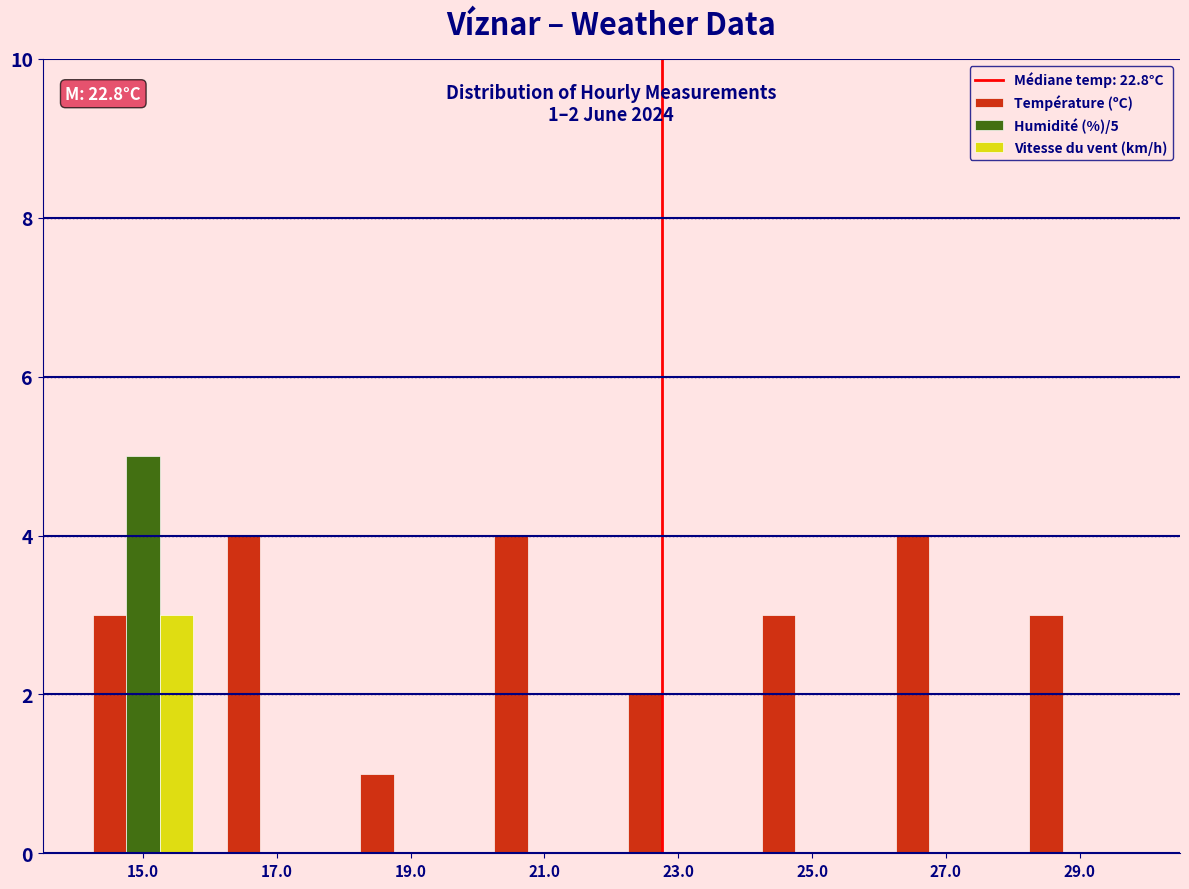

In the Humidité (%)/5 series, which range on the x-axis has the tallest bar?

14 to 16